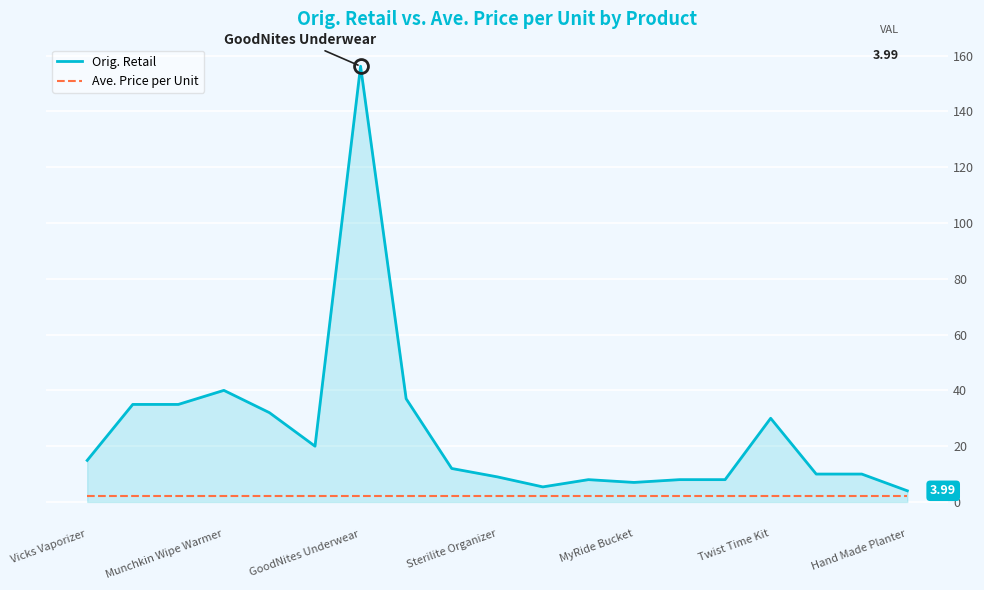

Which series has the widest spread of values?

Orig. Retail